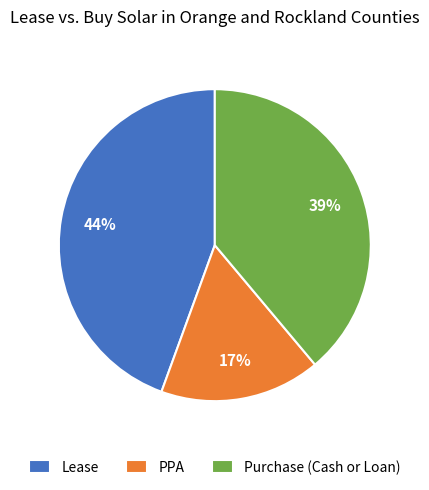

How many segments does this pie chart have?

3